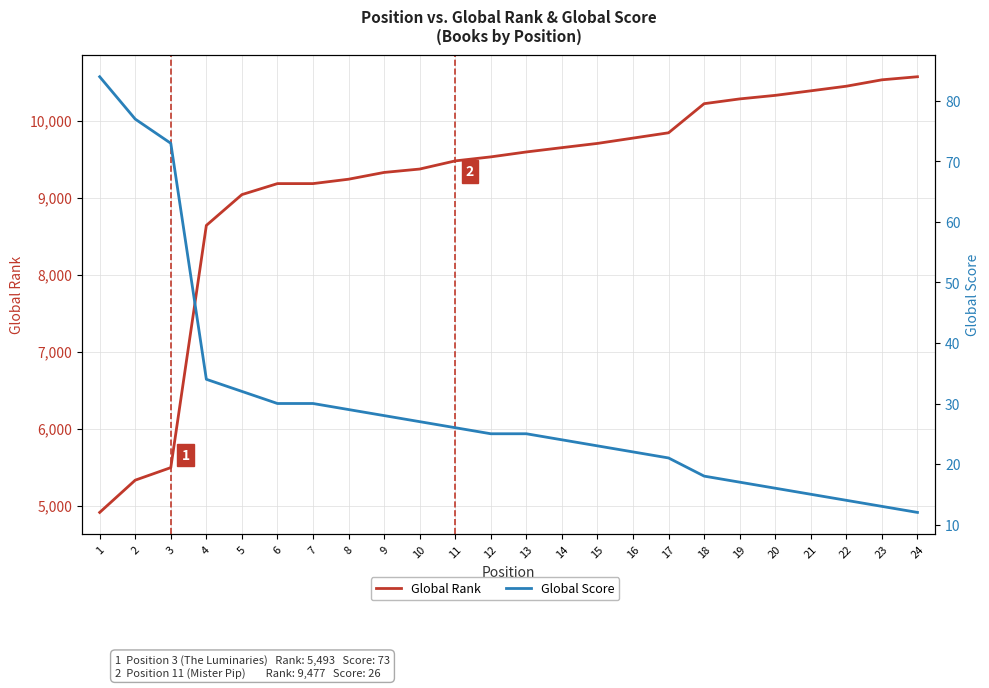

Which series has the largest total across all categories?

Global Rank